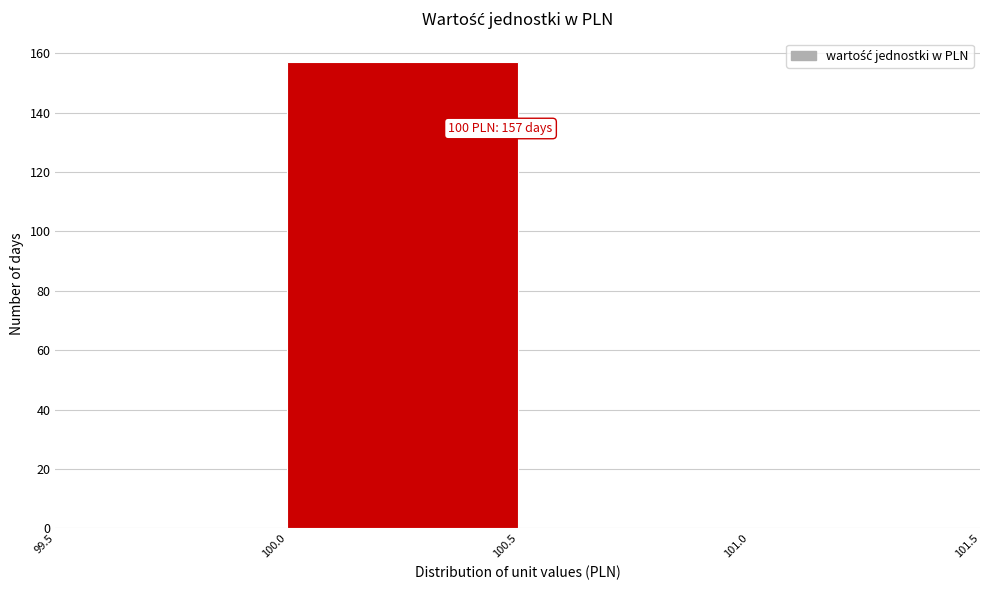

Over which range of the x-axis is the bar tallest?

100.0 to 100.5